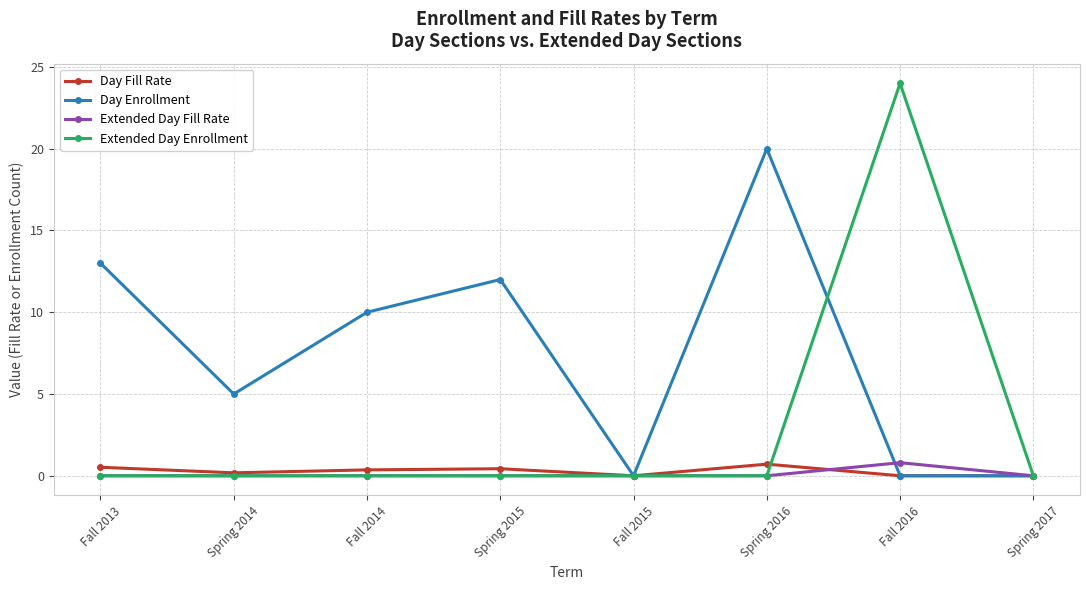

What position from the left is Fall 2015?

5